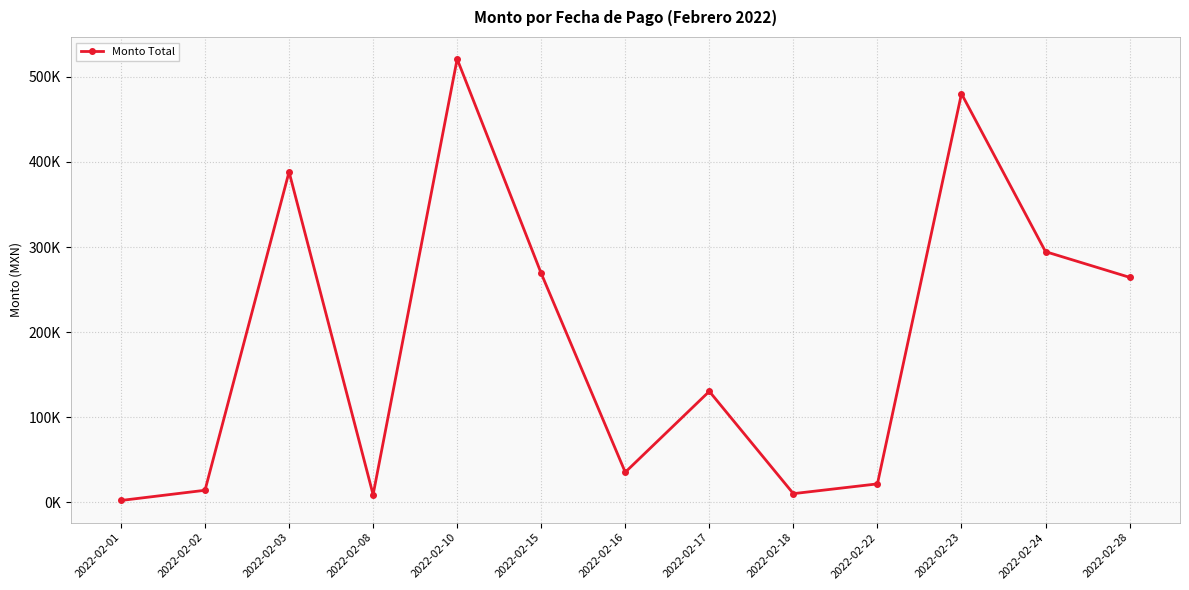

Is it true that the value at 2022-02-02 is 24733.0?

False